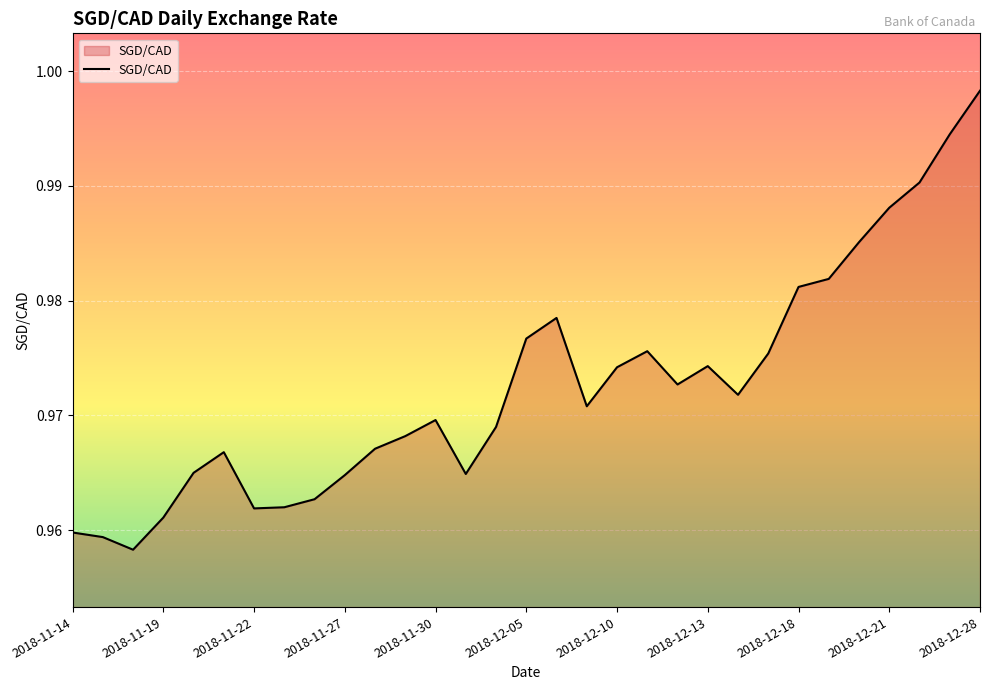

Which category has the highest value across all series?

2018-12-28